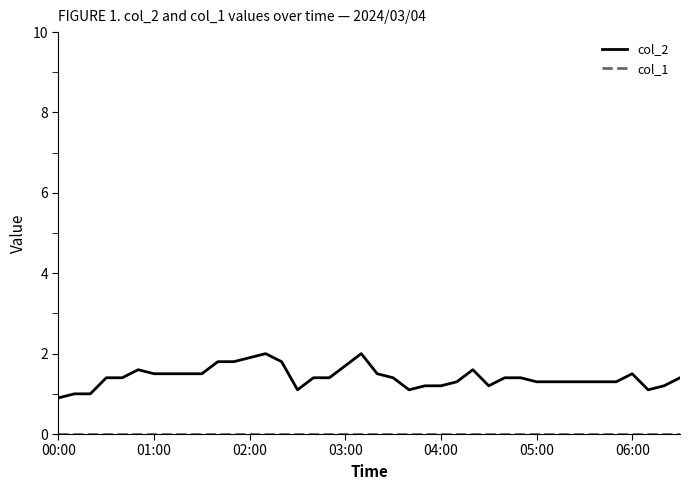

What is the minimum value for col_2?

0.9